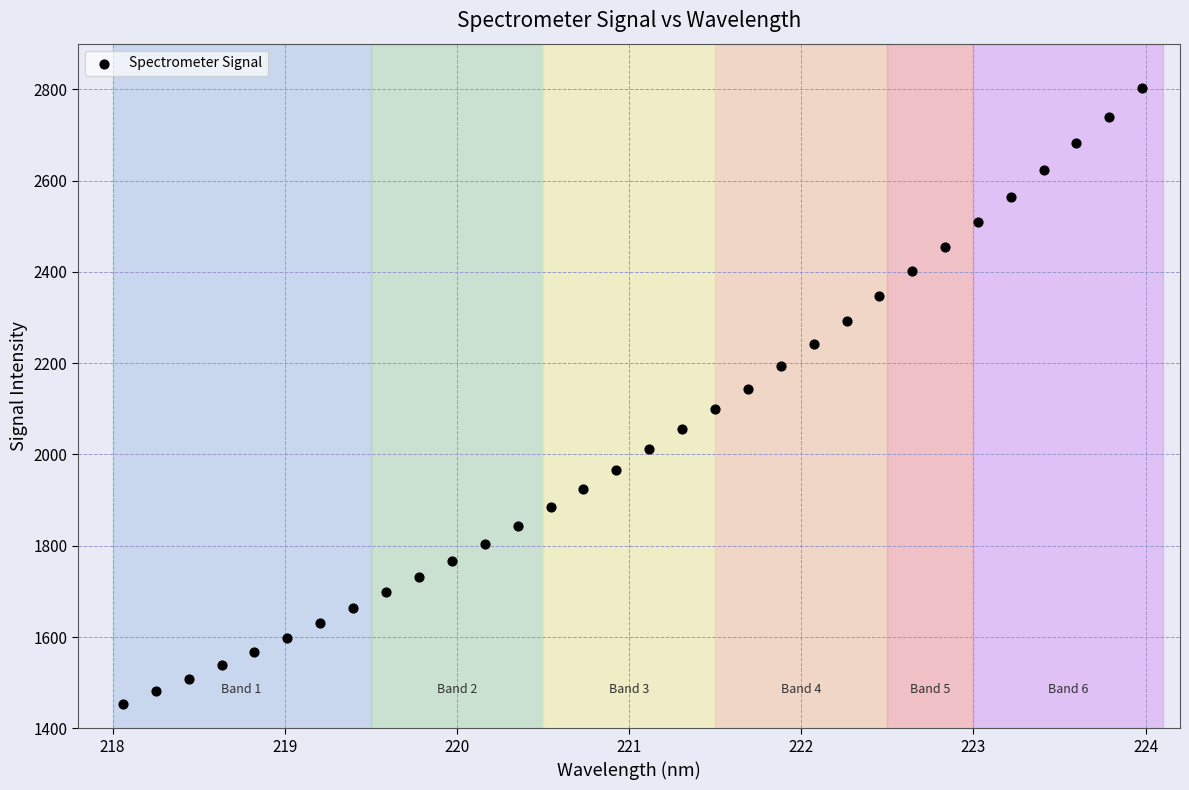

What is the range of X values (max minus min)?

5.9